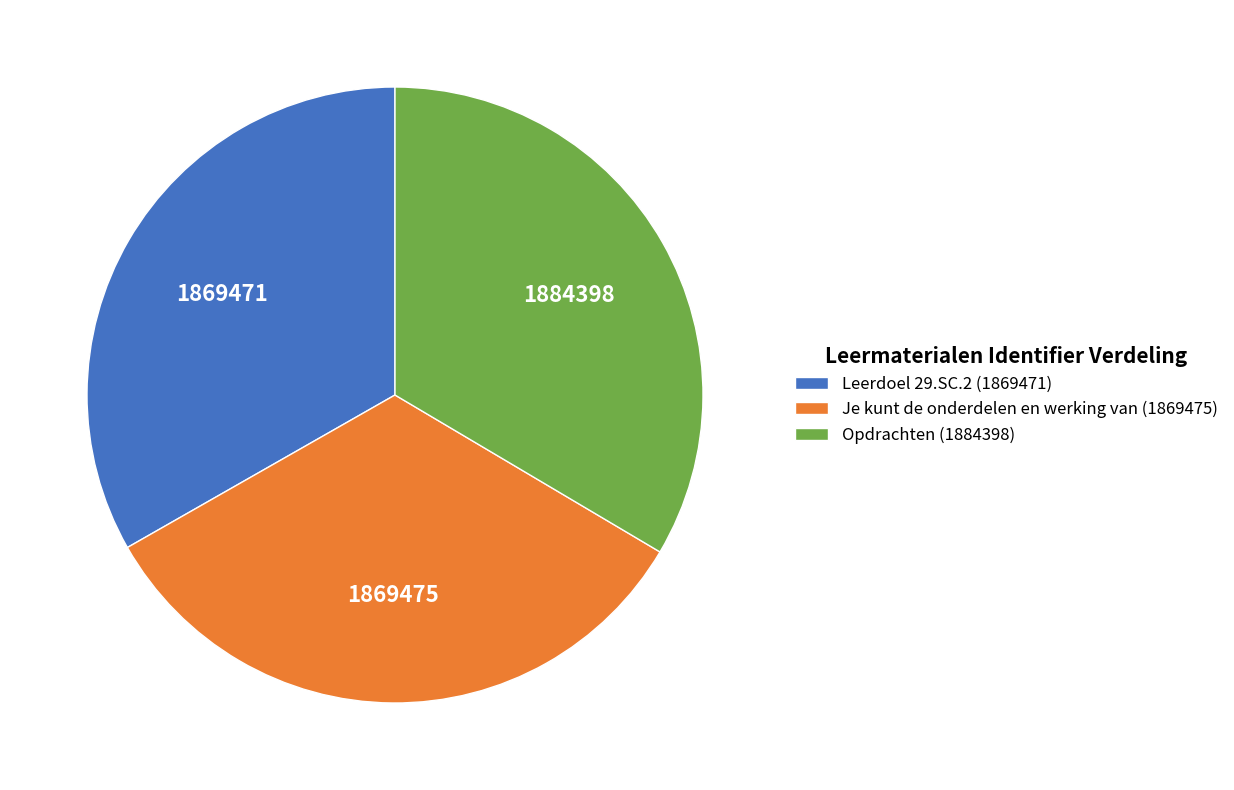

True or false: Leerdoel 29.SC.2 (1869471) accounts for 40% of the total.

False